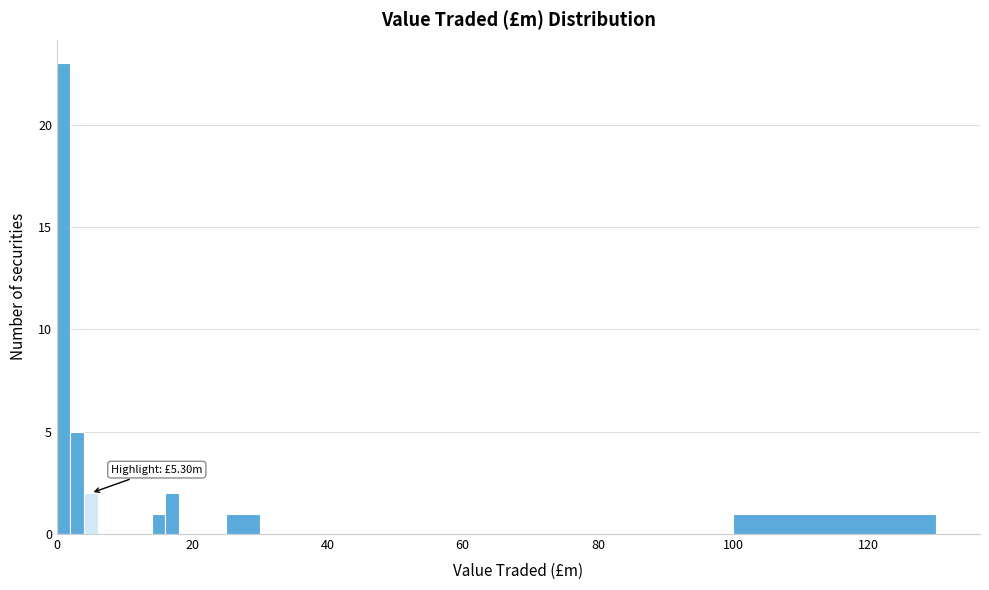

Read against the x-axis, roughly where is the centre of the tallest bar?

2